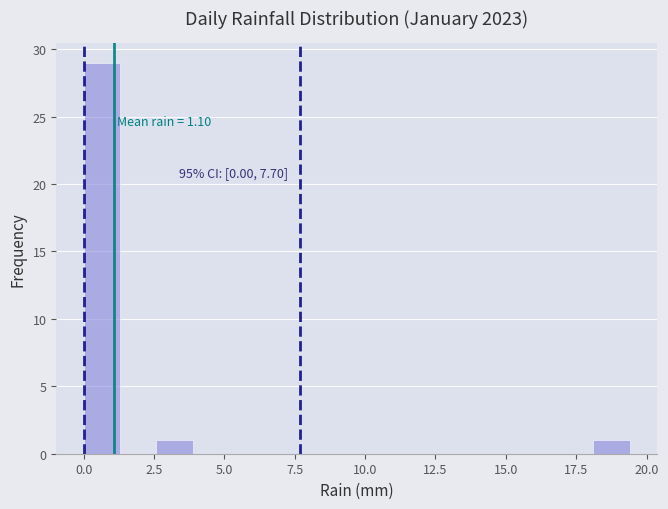

Read against the x-axis, roughly where is the centre of the tallest bar?

0.5